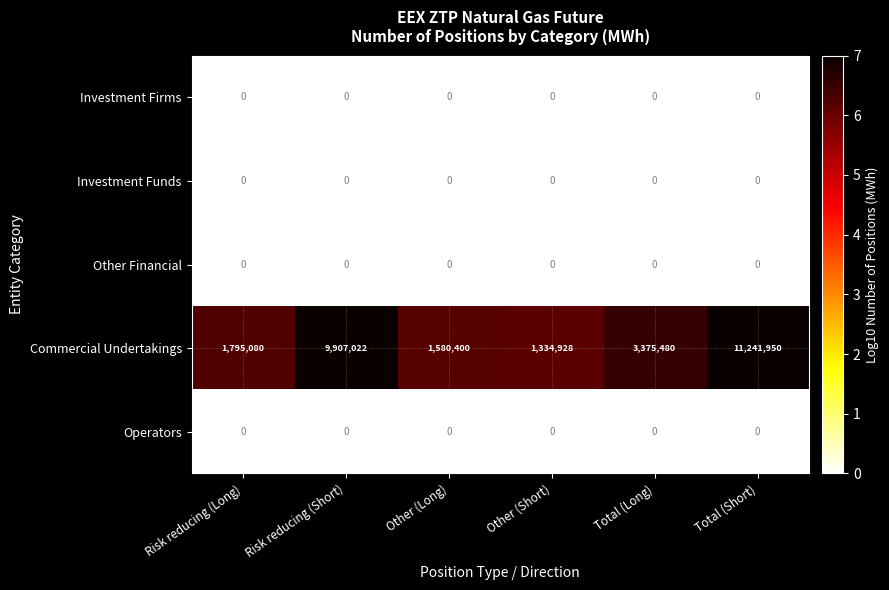

What is the maximum value shown in the chart?

11241950